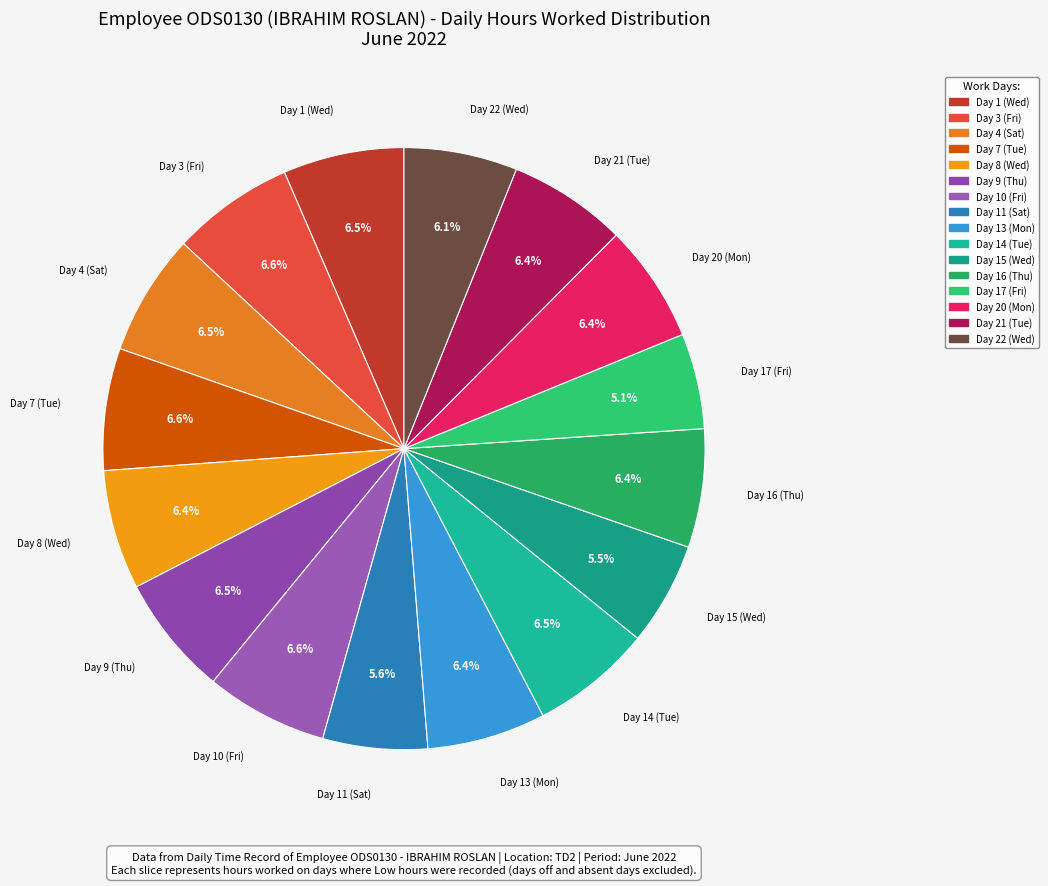

The Day 13 (Mon) slice represents 12% of the pie. True or false?

False